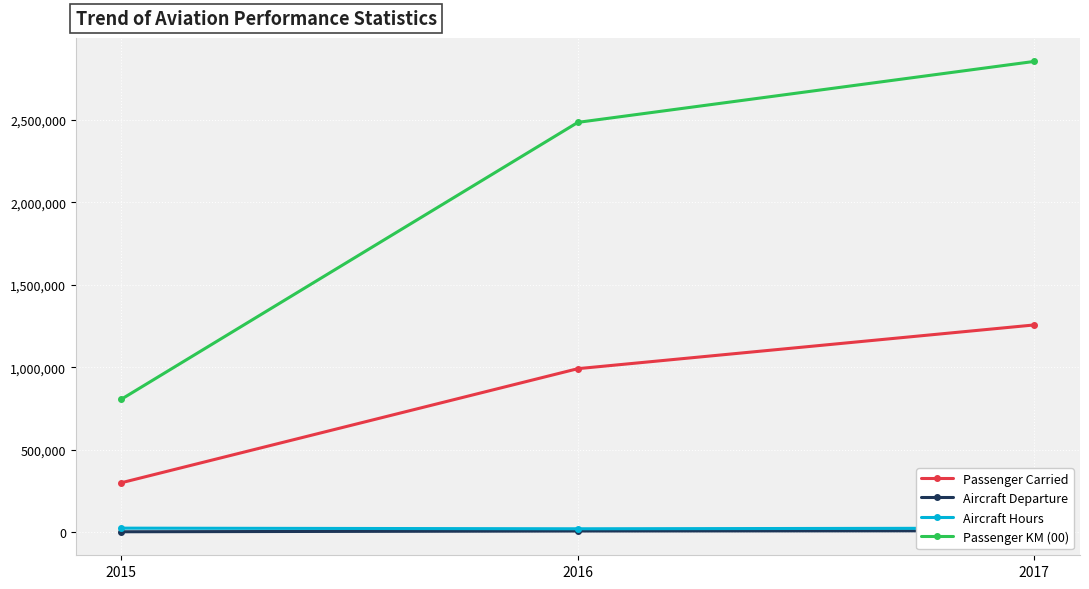

At which label is Aircraft Hours closest to 21833?

2017